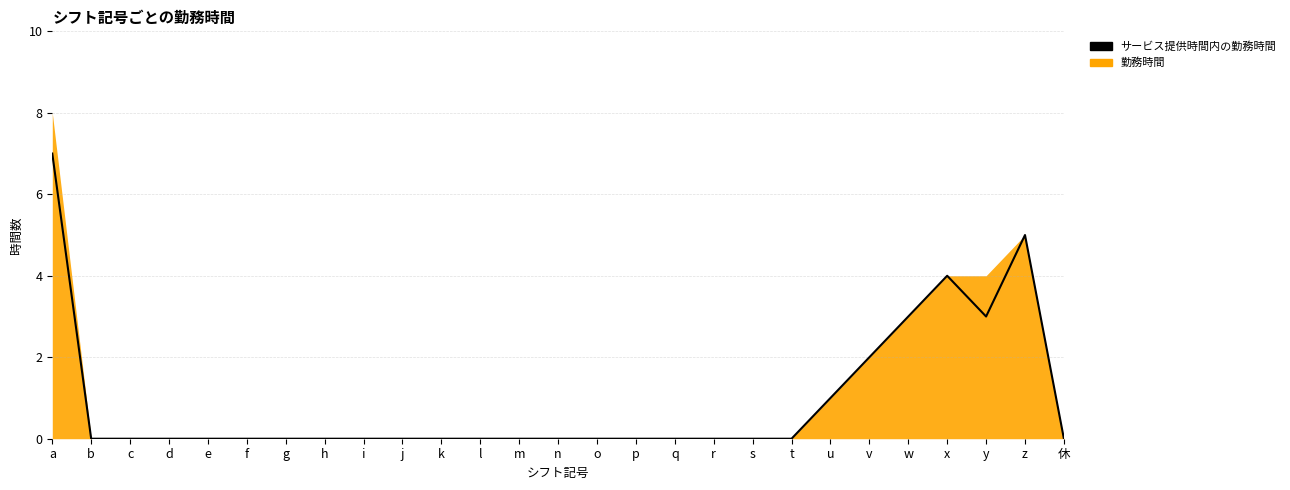

True or false: 勤務時間 has a value of 0 at f.

True